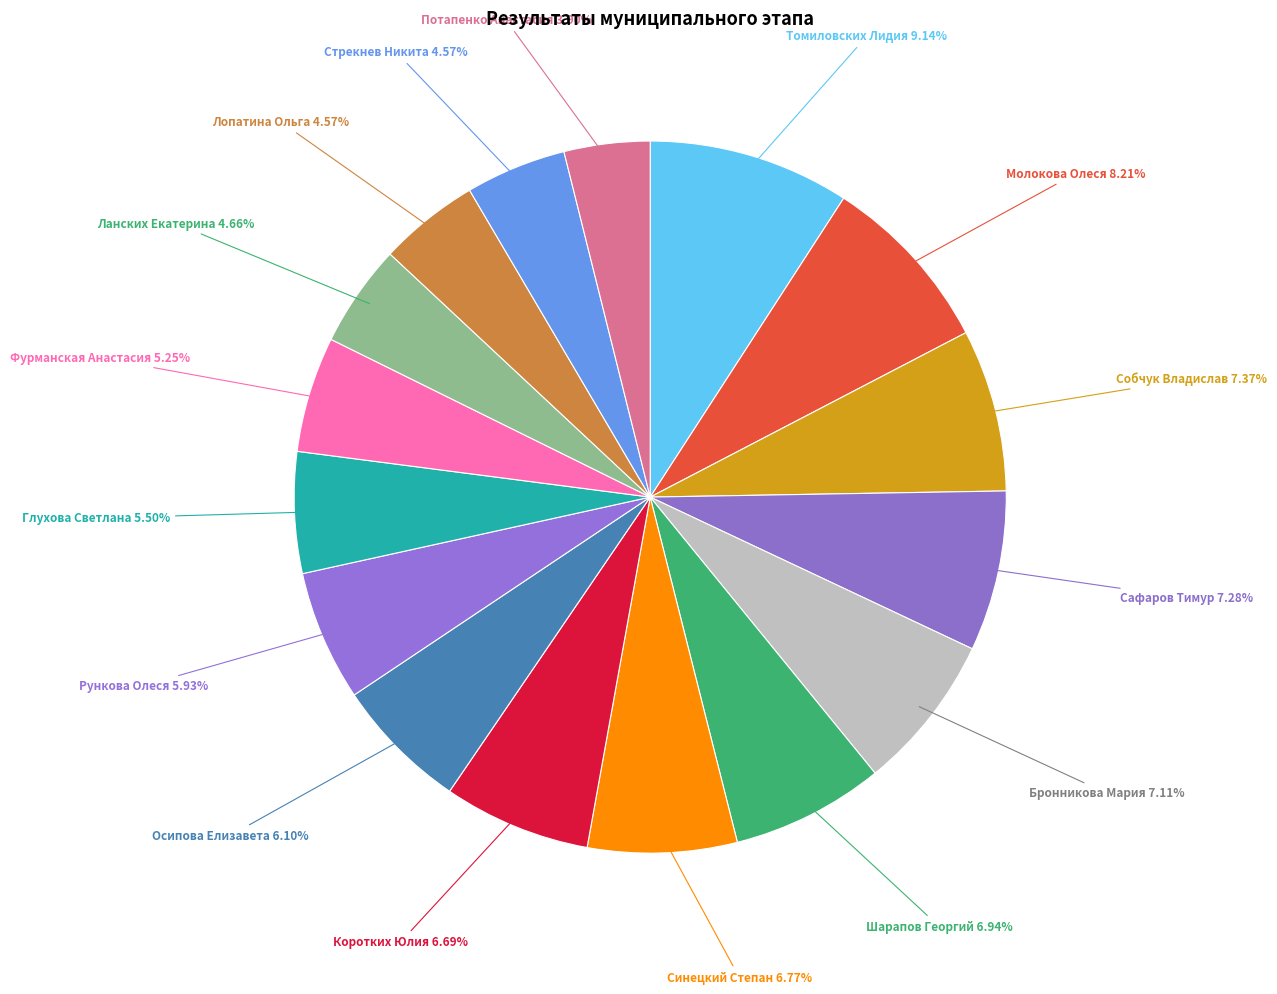

Is there a majority slice in this chart?

No